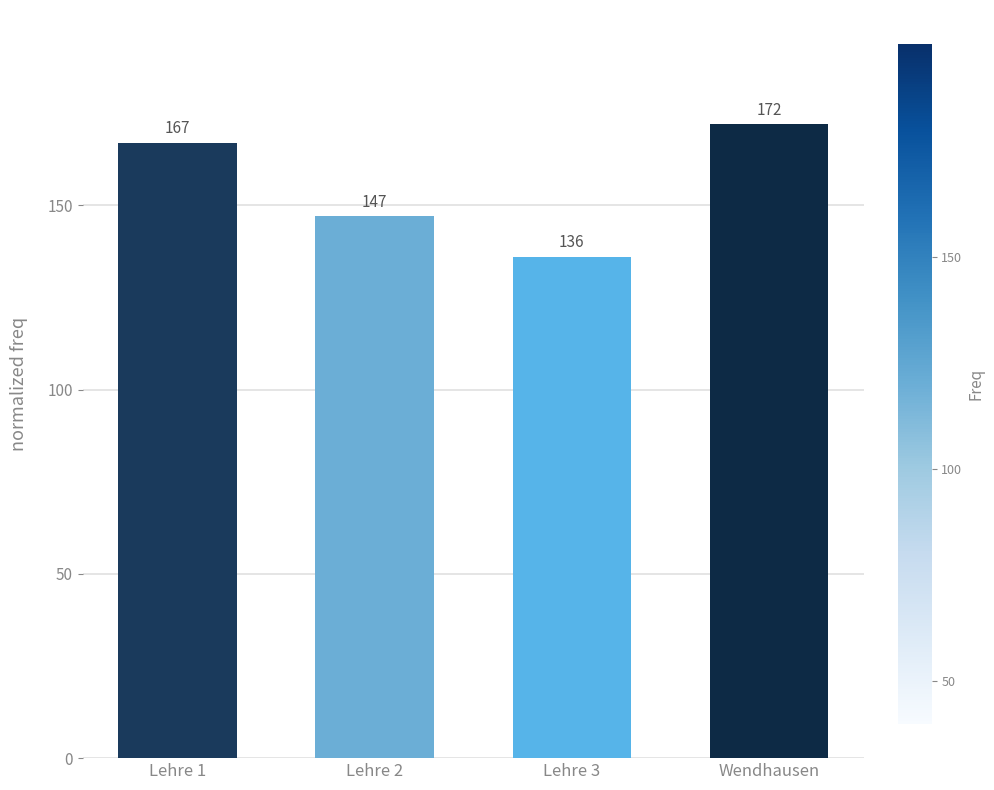

Which has a higher value, Wendhausen or Lehre 2?

Wendhausen